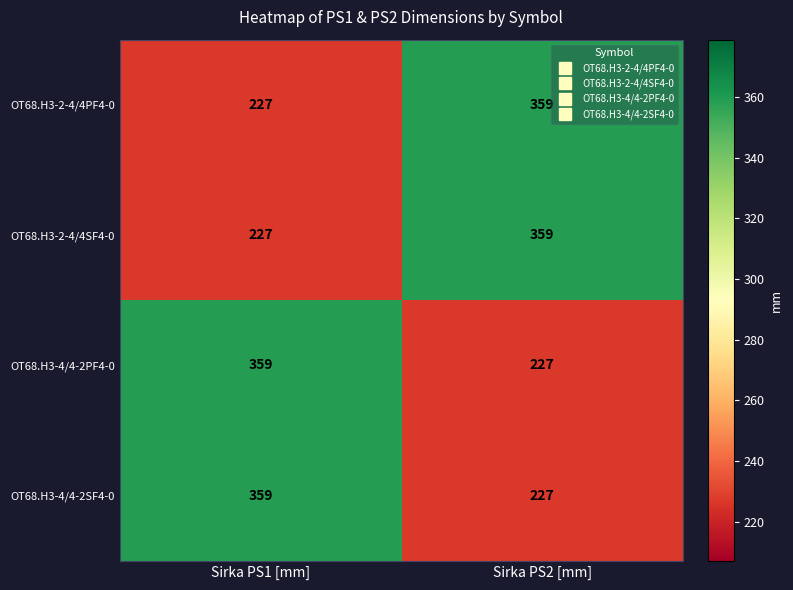

What is the total value across all series at Sirka PS2 [mm]?

1172